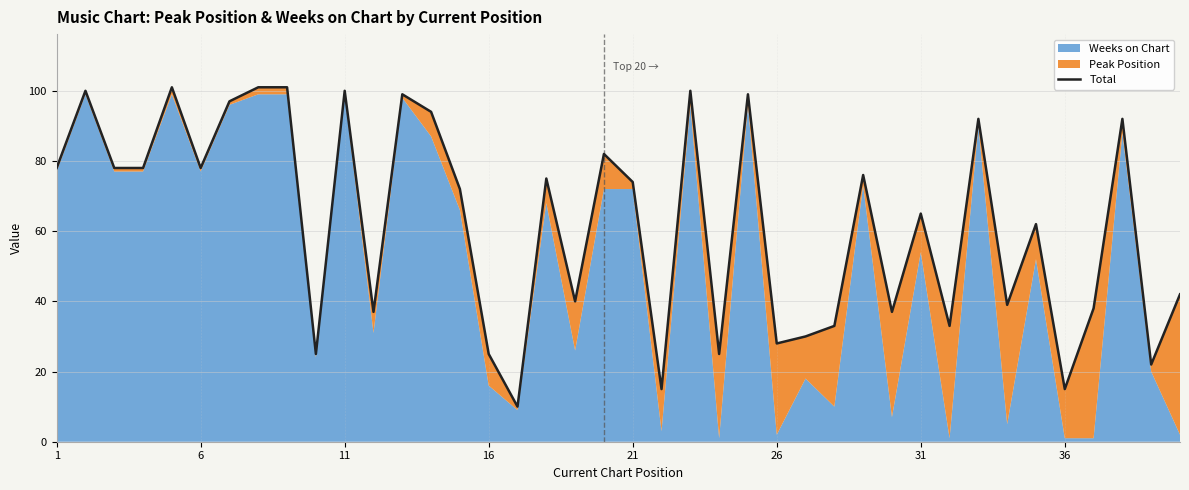

What is the greatest value displayed?

101